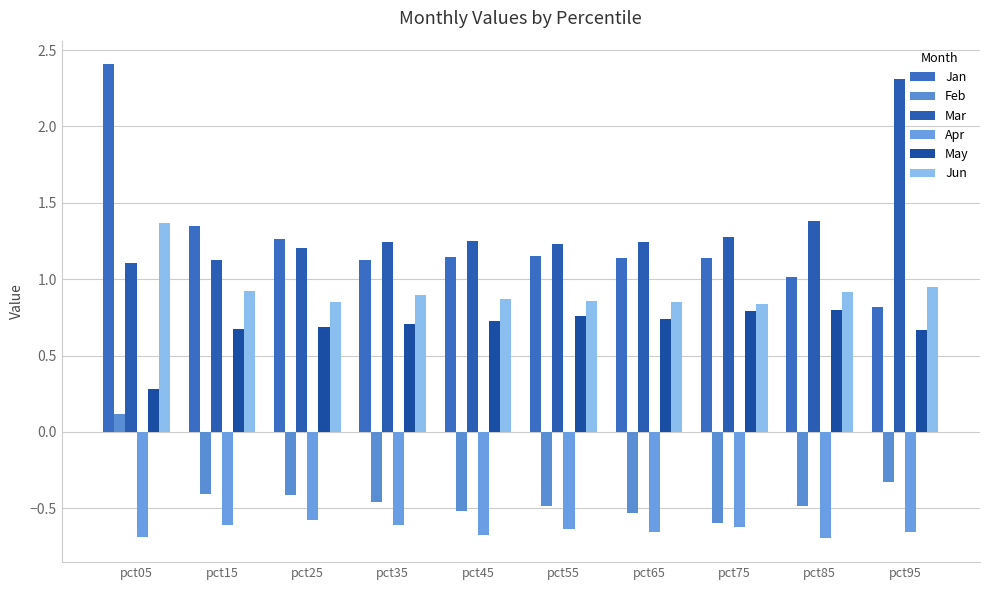

How many bars are there in total?

60